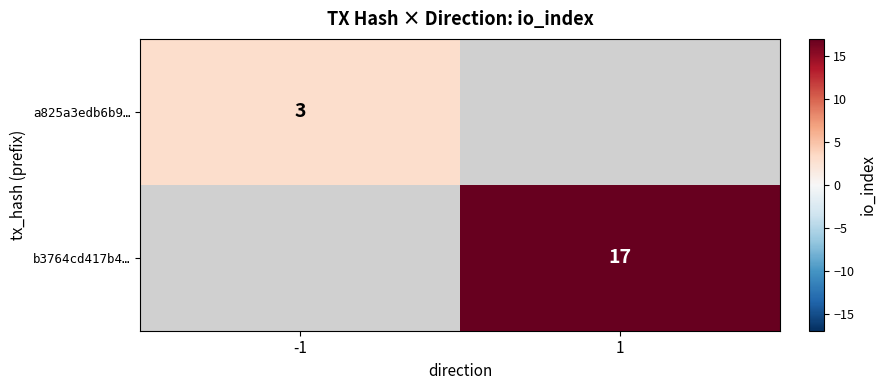

What is the maximum value shown in the chart?

17.0